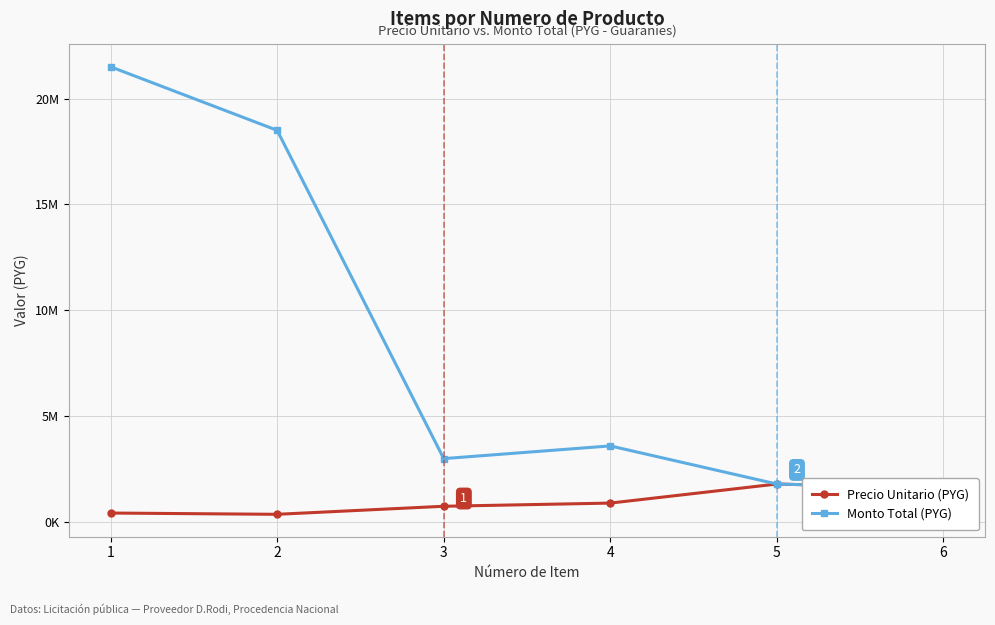

Reading left to right, what are all the values shown in this chart?

Precio Unitario (PYG): 1=430000	2=370000	3=750000	4=900000	5=1800000	6=1600000
Monto Total (PYG): 1=21500000	2=18500000	3=3000000	4=3600000	5=1800000	6=1600000